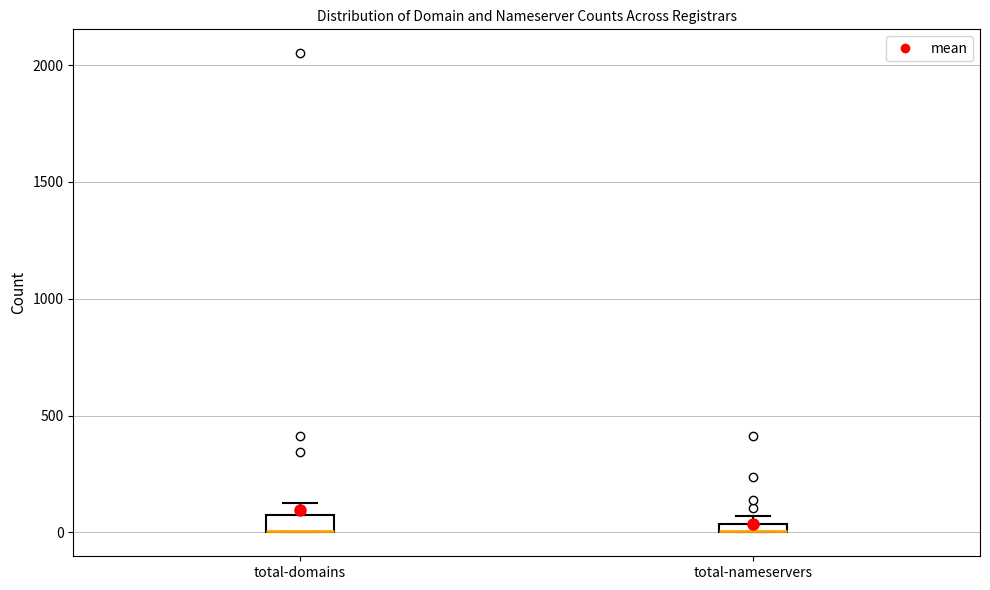

Where is the upper edge of the box for total-domains on the y-axis? The values are not printed on the chart, so give them approximately, as read against the axis.

50